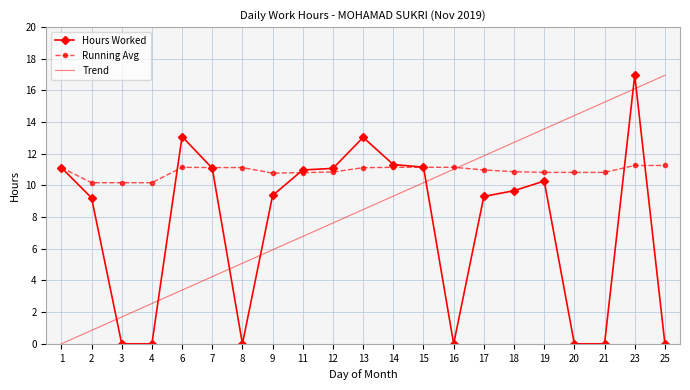

True or false: Trend and Hours Worked cross at least once.

True